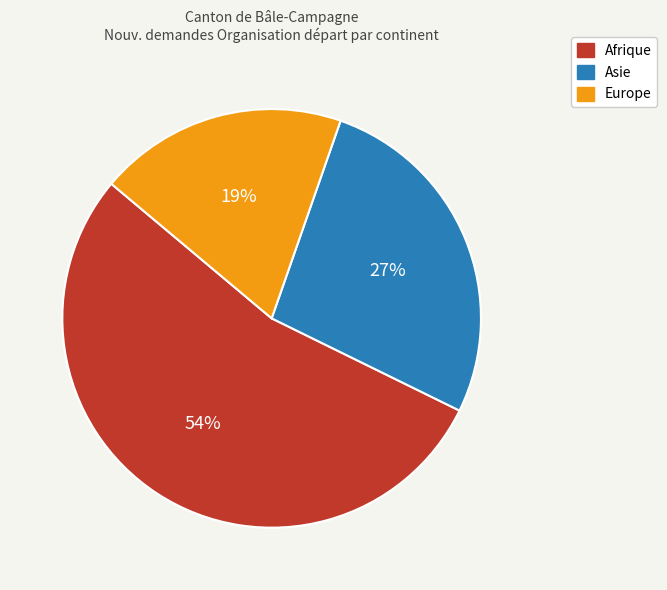

True or false: Europe accounts for 19% of the total.

True